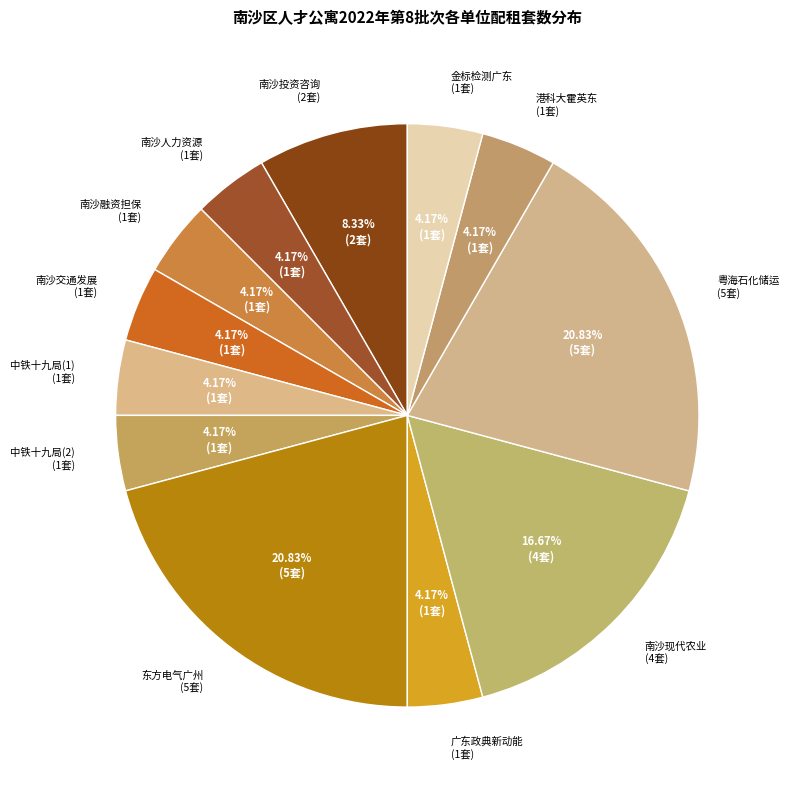

Is there any slice that represents more than half of the pie?

No